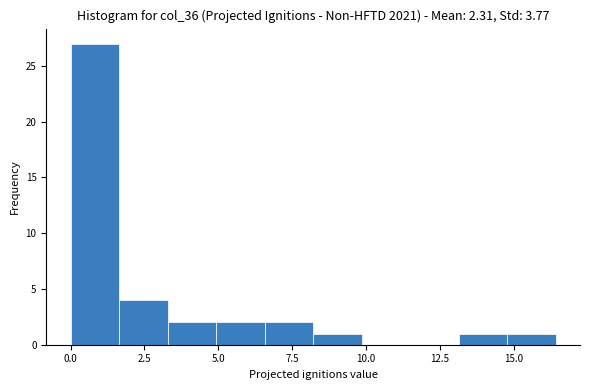

Around what value on the x-axis is the tallest bar? Give the approximate position of its centre, as read against the axis.

1.0